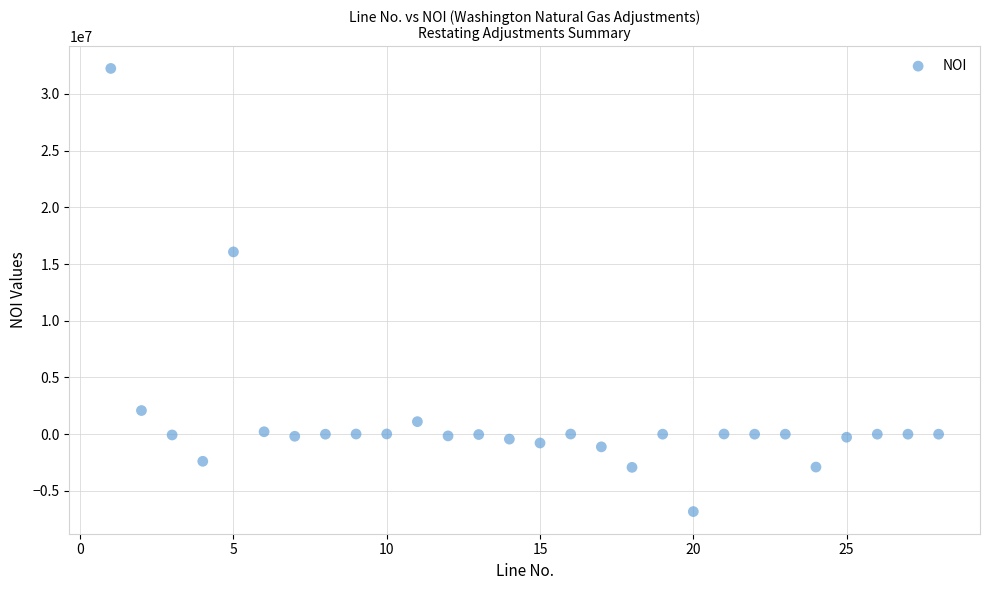

What is the range of X values (max minus min)?

27.0